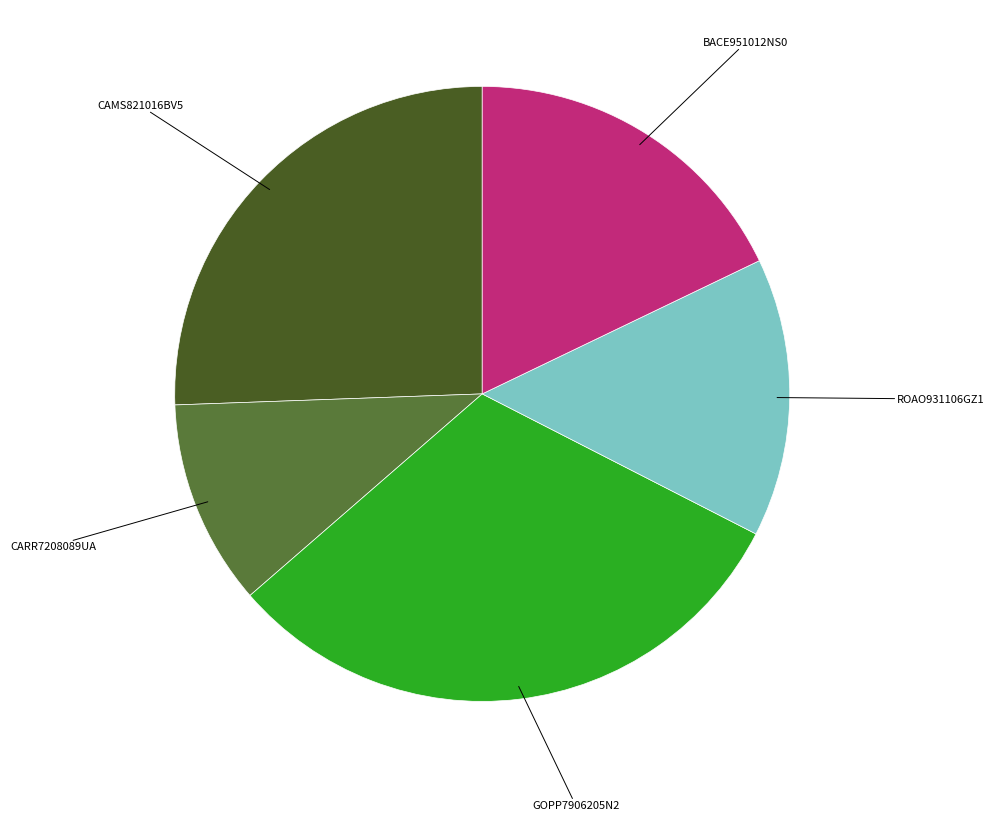

Which slice is the largest?

GOPP7906205N2